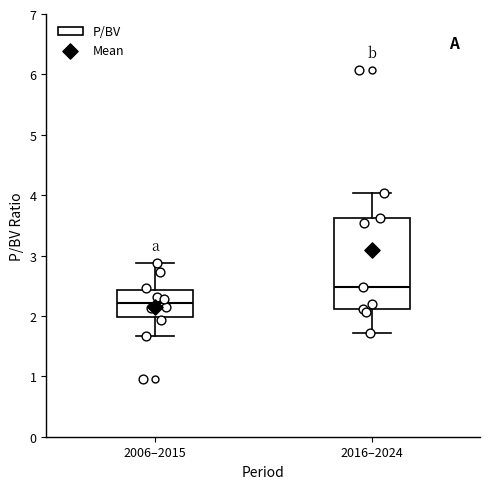

Reading left to right, read every box against the y-axis: the position of its median line, the range the box covers, and the ends of its whiskers. The values are not printed on the chart, so give them approximately, as read against the axis.

2006–2015: median 2.2, box 2.0 to 2.4, whiskers 1.7 to 2.9
2016–2024: median 2.5, box 2.1 to 3.6, whiskers 1.7 to 4.0